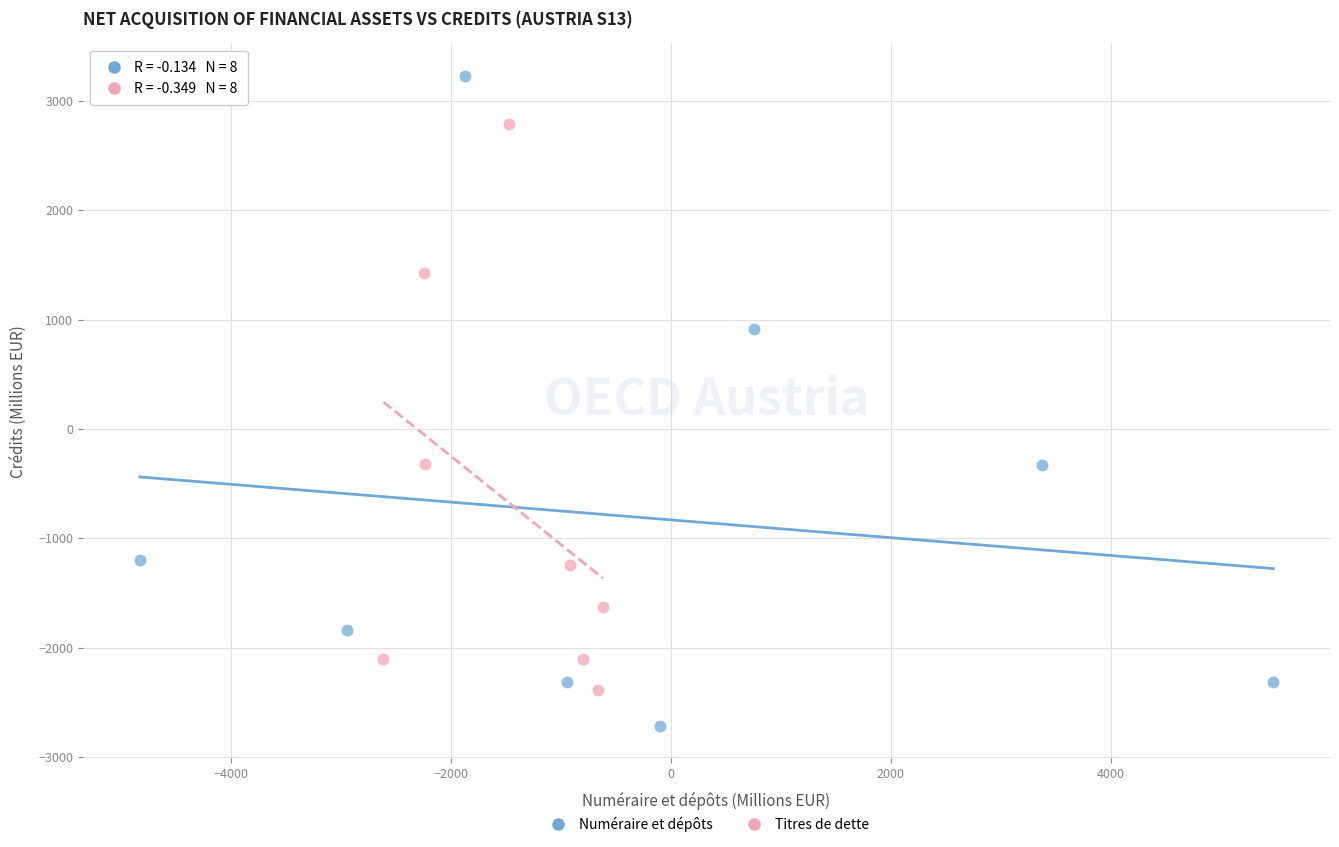

Which series reaches the maximum Y coordinate?

Numéraire et dépôts